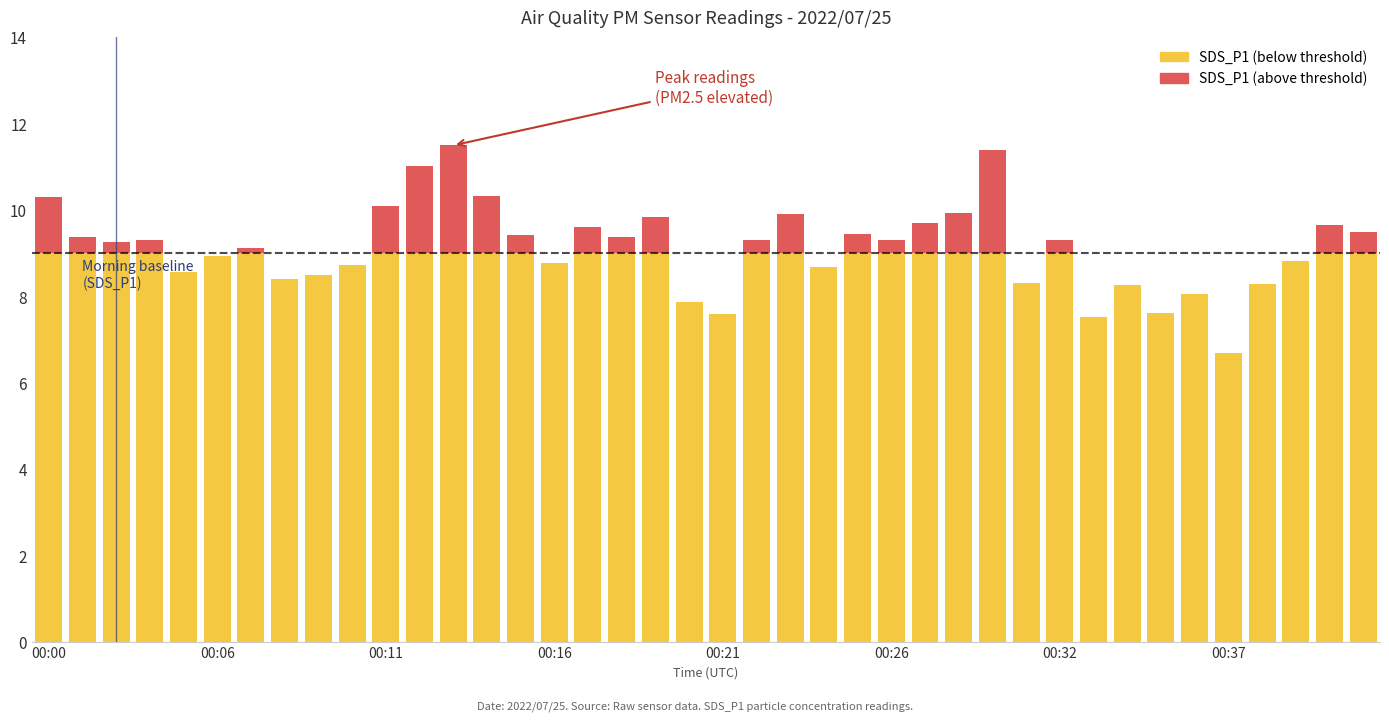

Does the chart contain stacked bars?

Yes